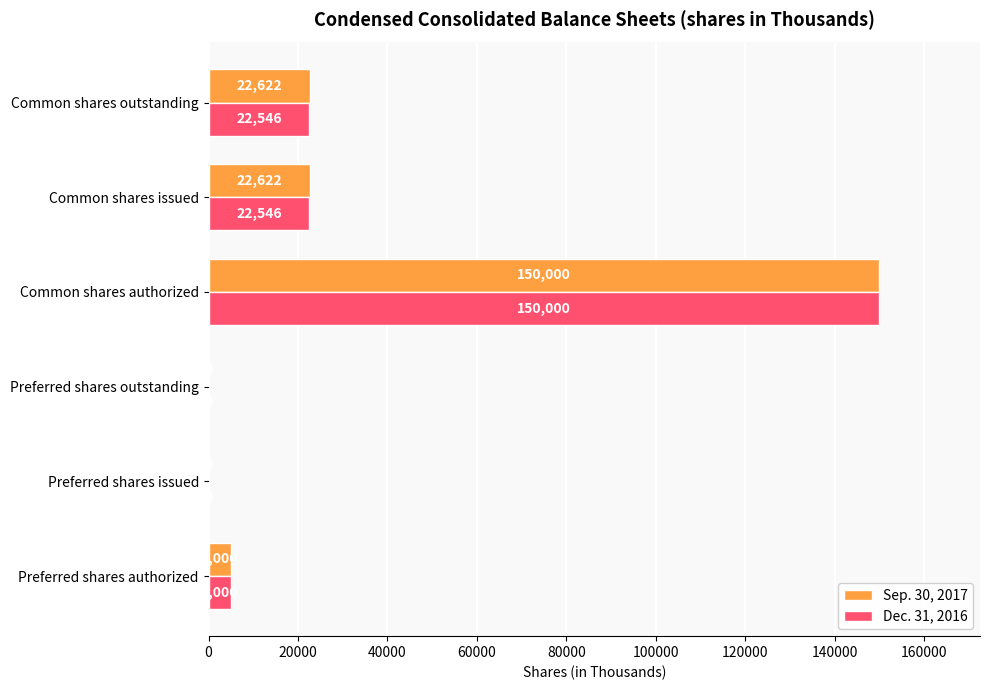

True or false: Sep. 30, 2017 has a value of 0 at Preferred shares outstanding.

True